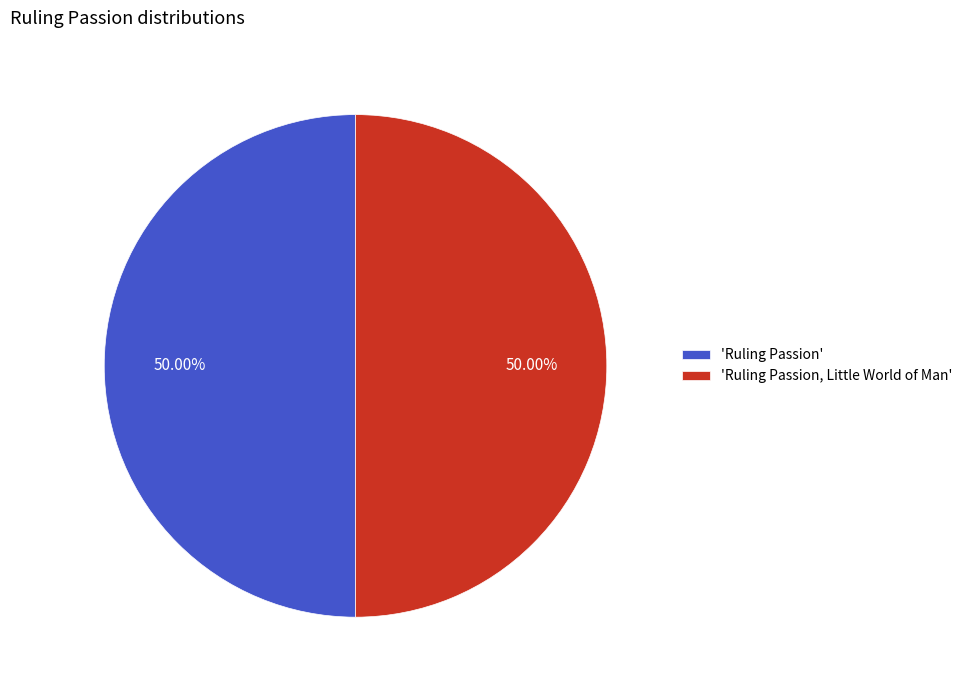

What is the ratio of the value at 'Ruling Passion' to the value at 'Ruling Passion, Little World of Man'?

1.0